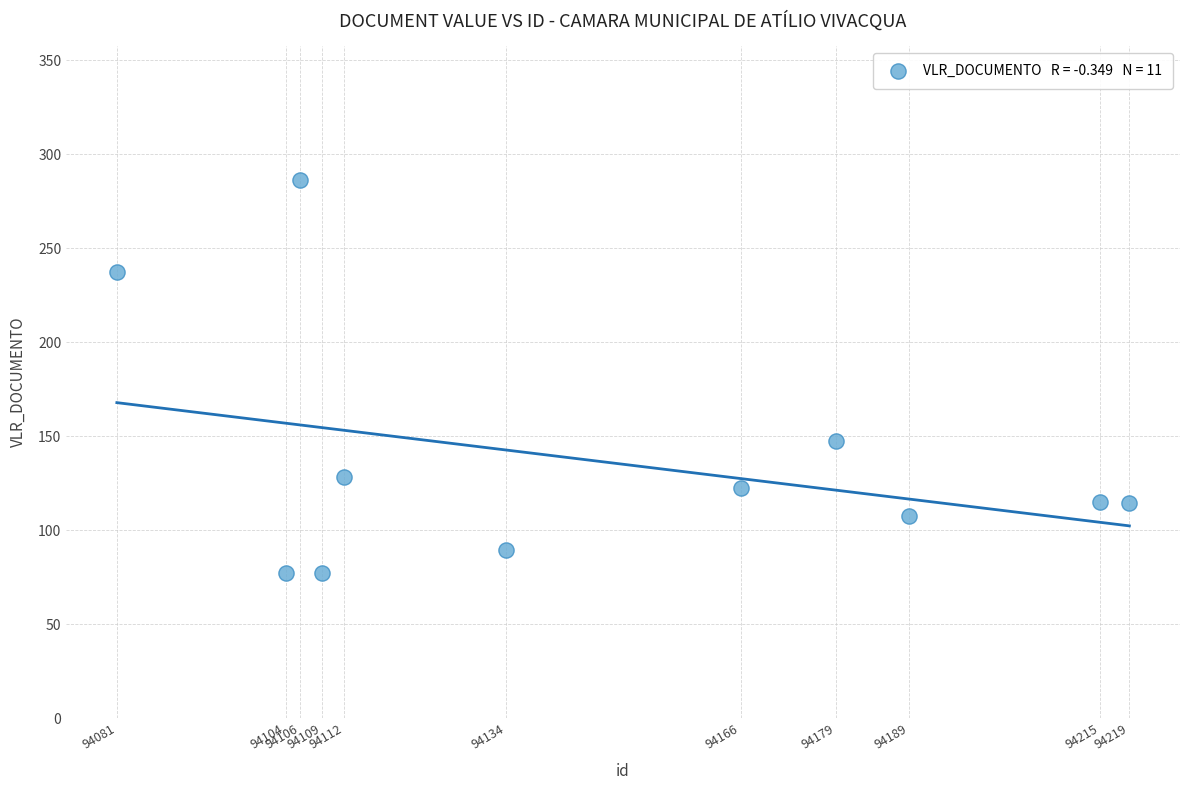

What is the range of X values (max minus min)?

138.0